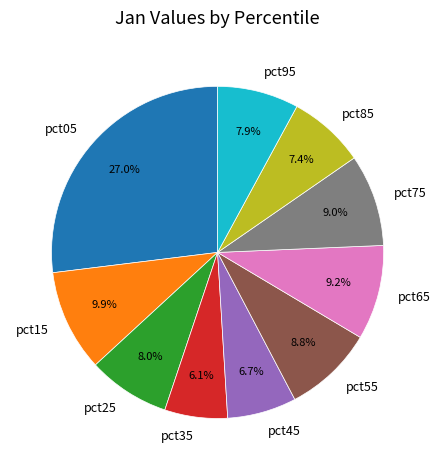

Is it true that pct95 is 8% of the pie?

True